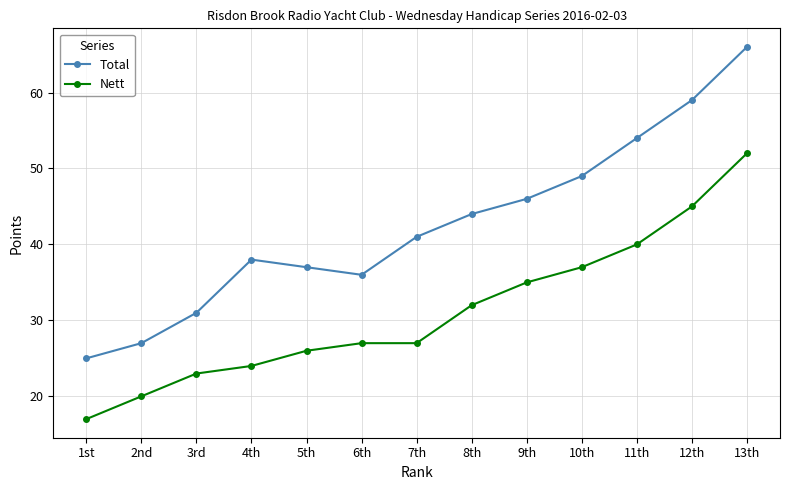

Reading left to right, what are all the values shown in this chart?

Total: 25	27	31	38	37	36	41	44	46	49	54	59	66
Nett: 17	20	23	24	26	27	27	32	35	37	40	45	52